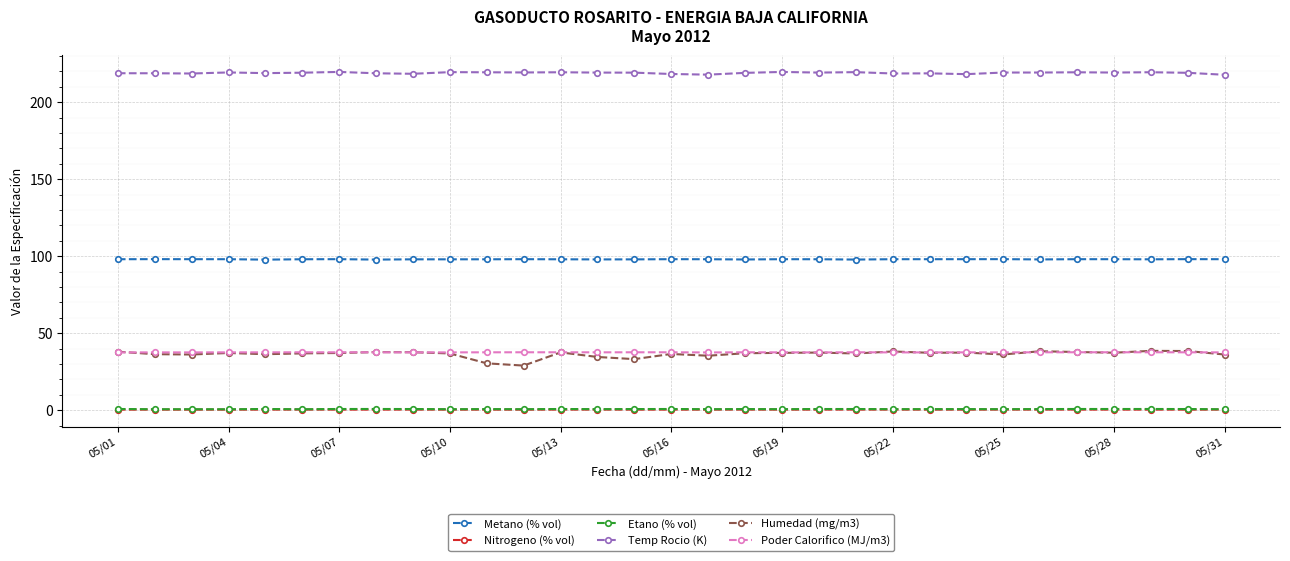

What is the highest value of the Temp Rocio (K) series?

219.6